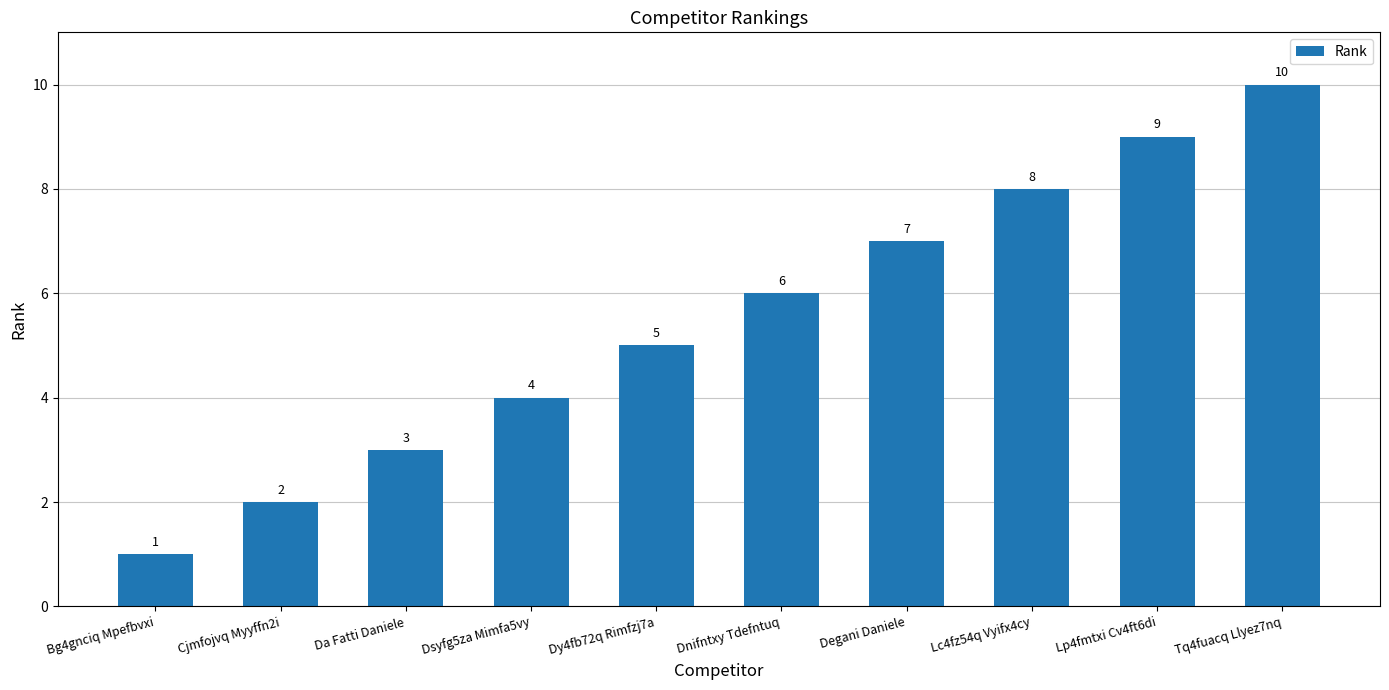

What is the sum of the values at Dsyfg5za Mimfa5vy and Cjmfojvq Myyffn2i?

6